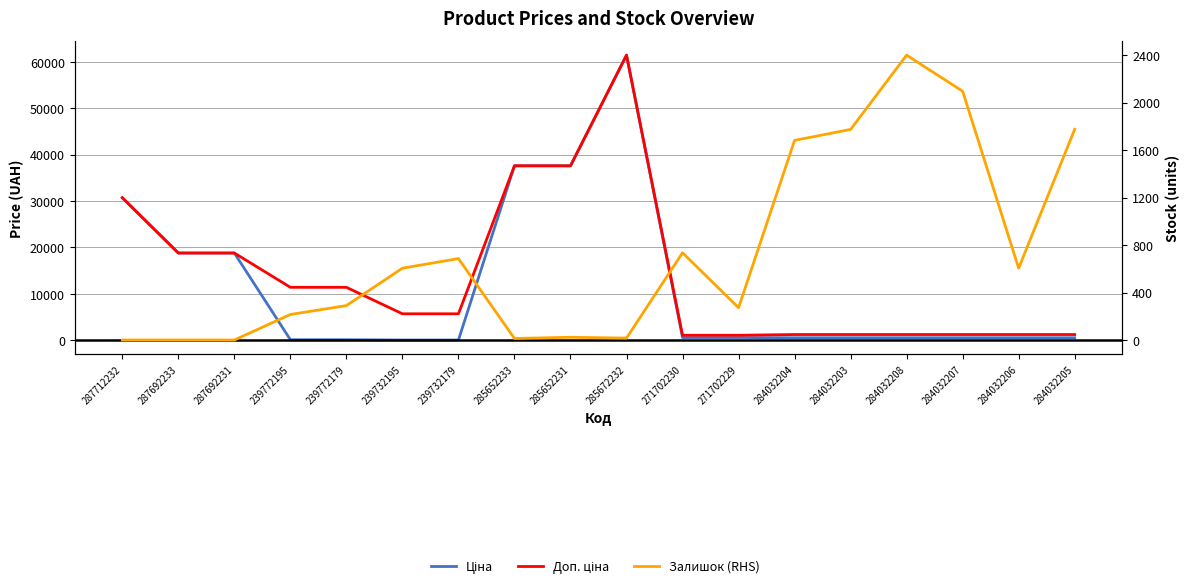

What is the average value of the Залишок (RHS) series?

732.6